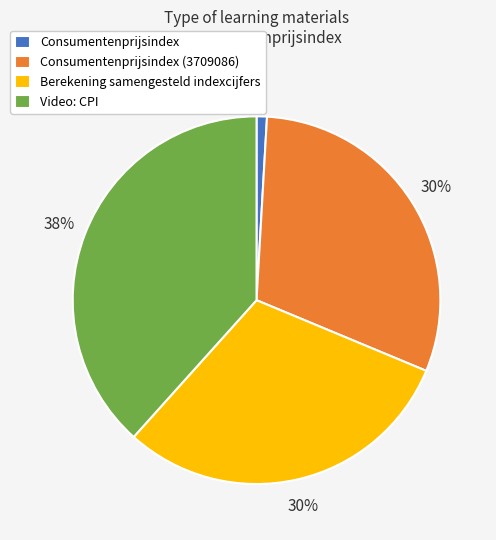

To the nearest percent, what is the average slice percentage?

25%